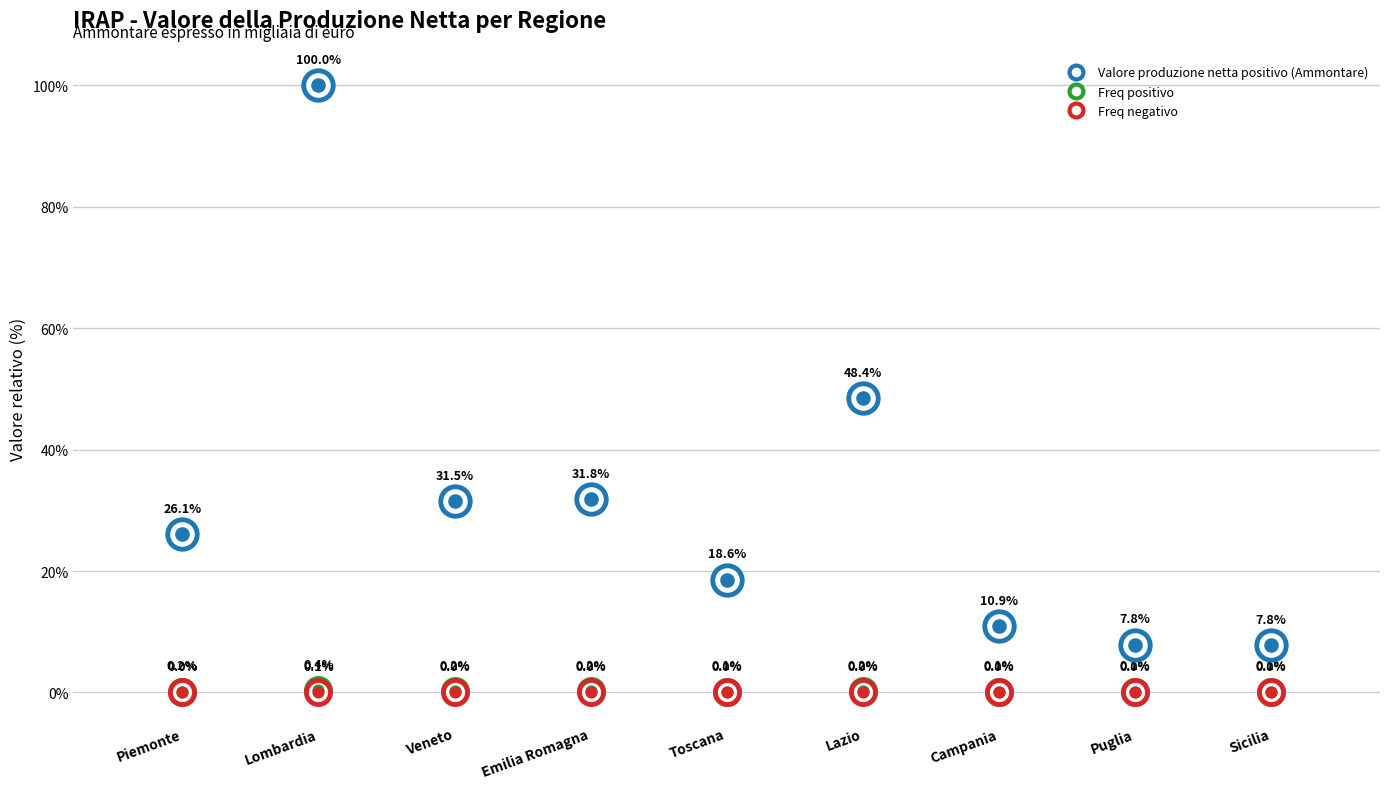

Which series reaches the minimum Y coordinate?

Freq negativo